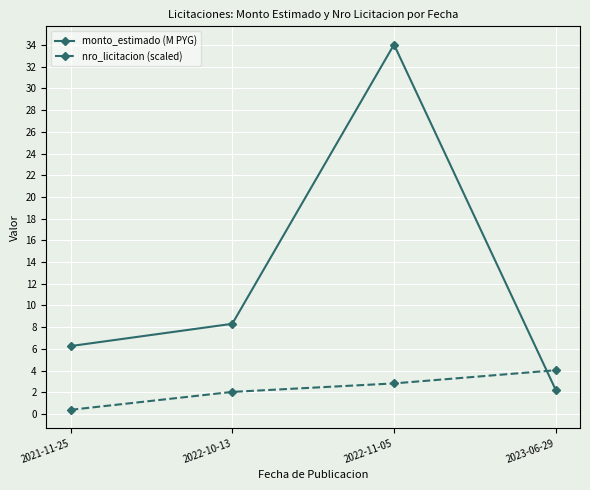

Where does the monto_estimado (M PYG) series first go above 8?

2022-10-13